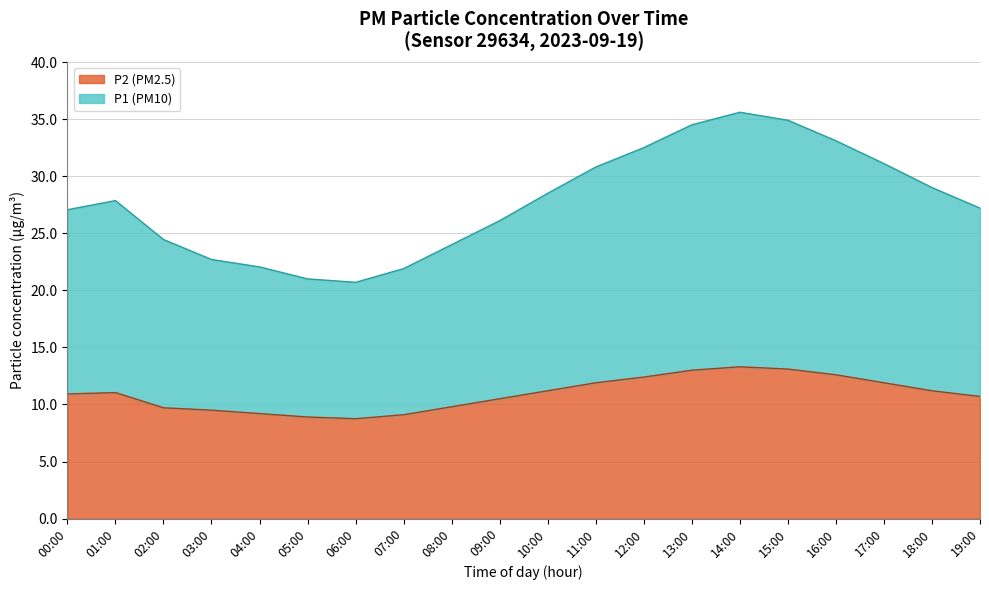

At which category is the sum across all series the highest?

14:00